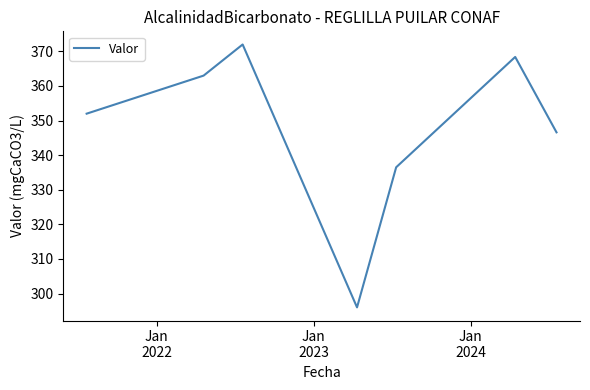

True or false: the data has more than 1 interior local peaks.

True